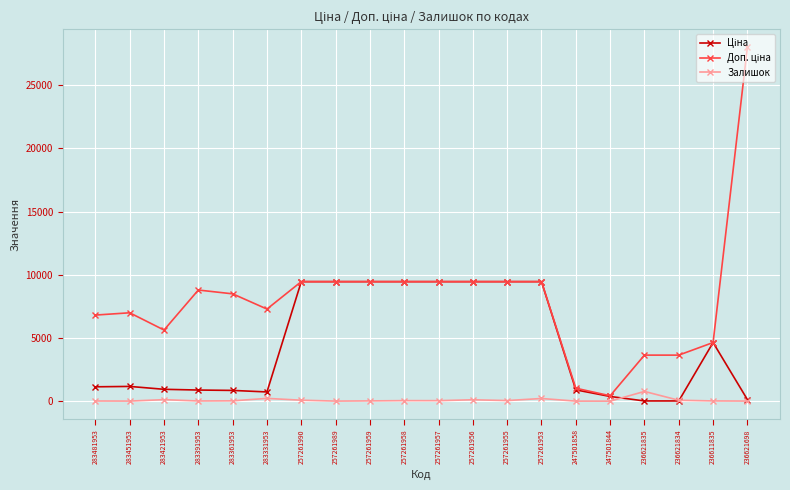

True or false: Залишок has more than 2 interior local peaks.

True